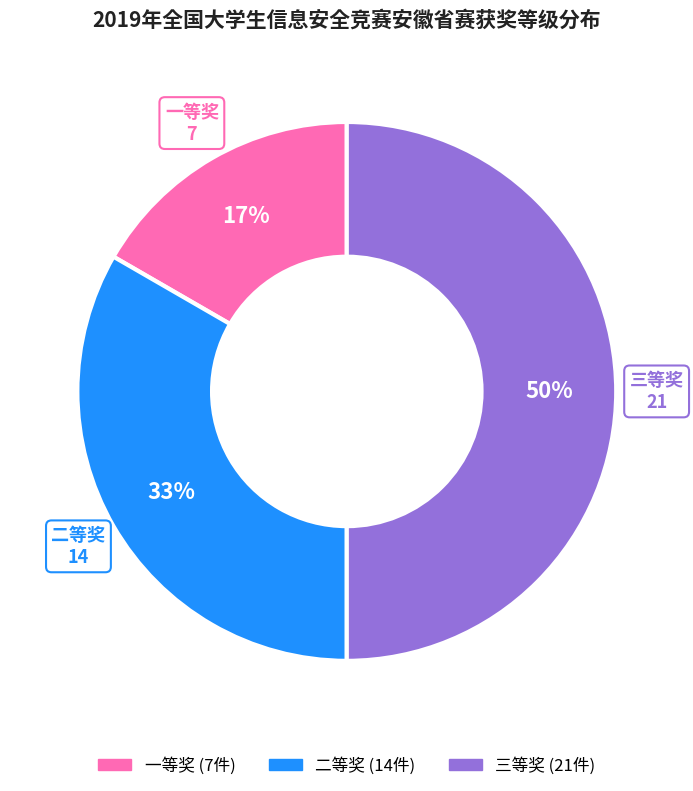

Combined, do 一等奖 and 三等奖 account for over 50%?

Yes